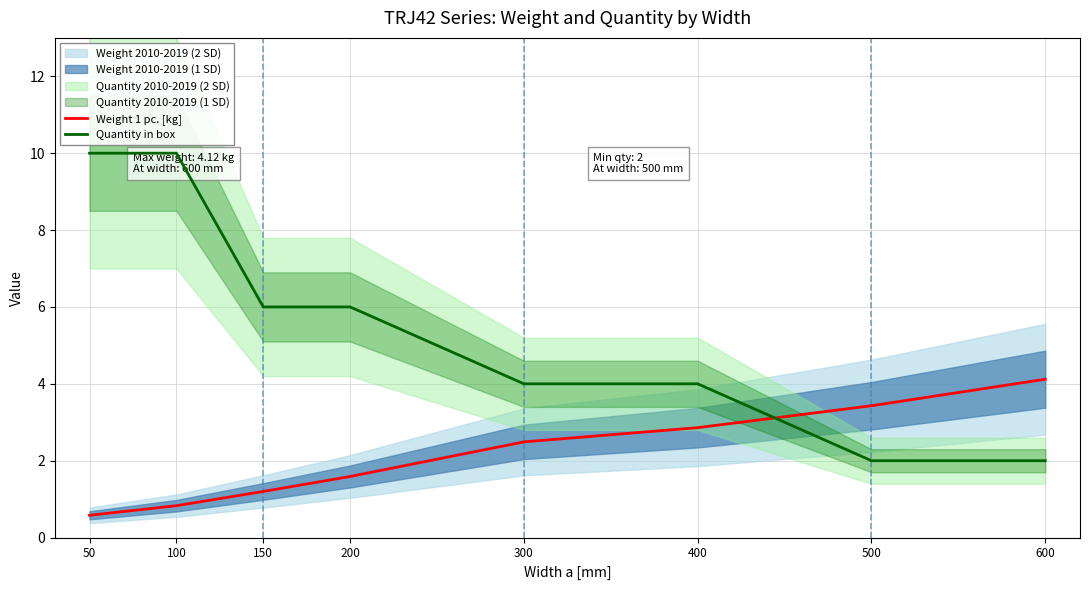

What is the total value across all series at 50?

10.6